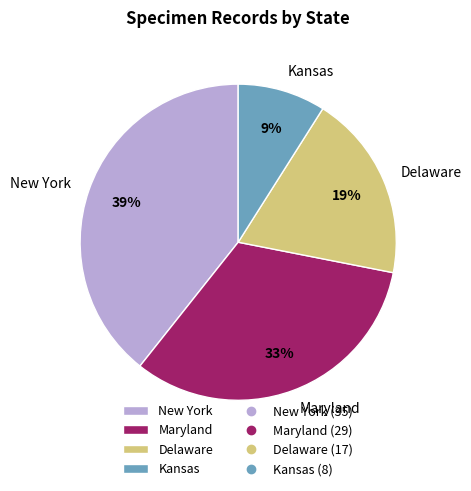

To the nearest percent, what is the difference between the largest and smallest slice percentages?

30%